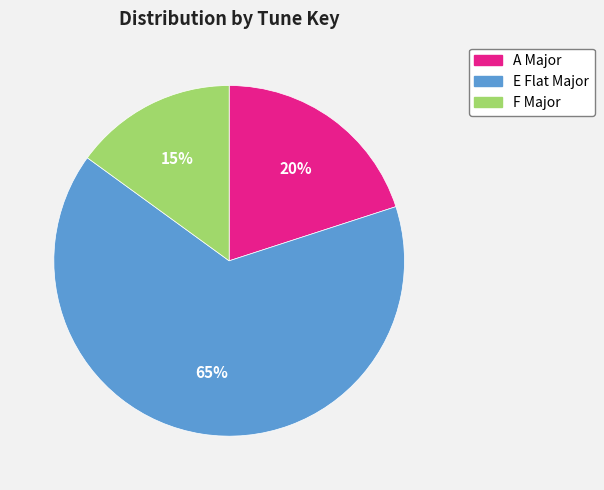

Is it true that E Flat Major is 65% of the pie?

True